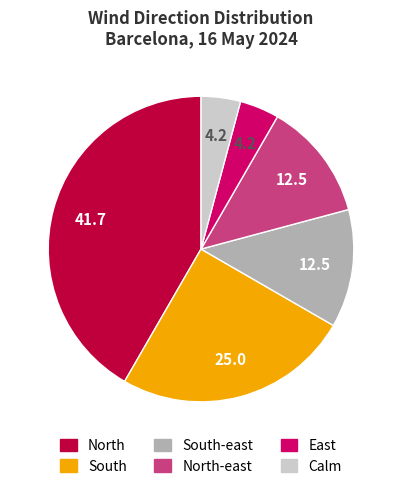

Which slice is the largest?

North